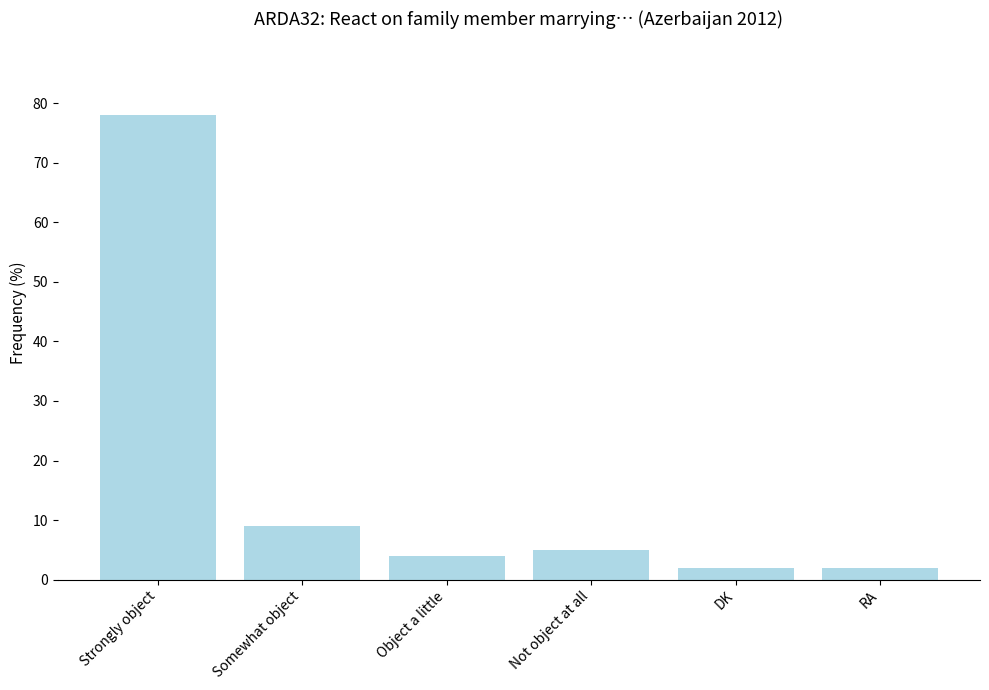

What is the sum of all values?

100